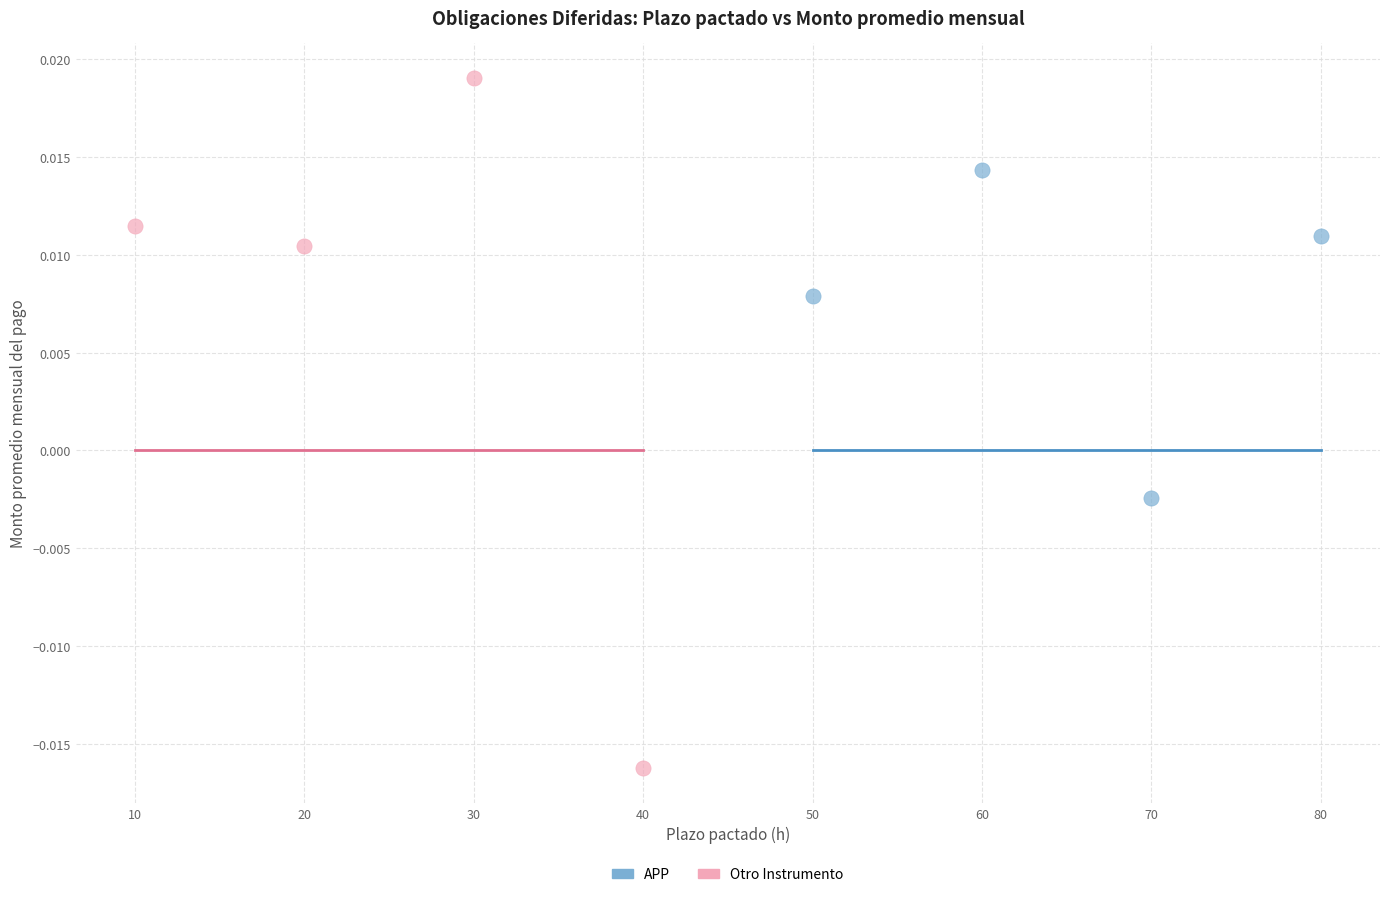

Which series contains the lowest Y value?

Otro Instrumento